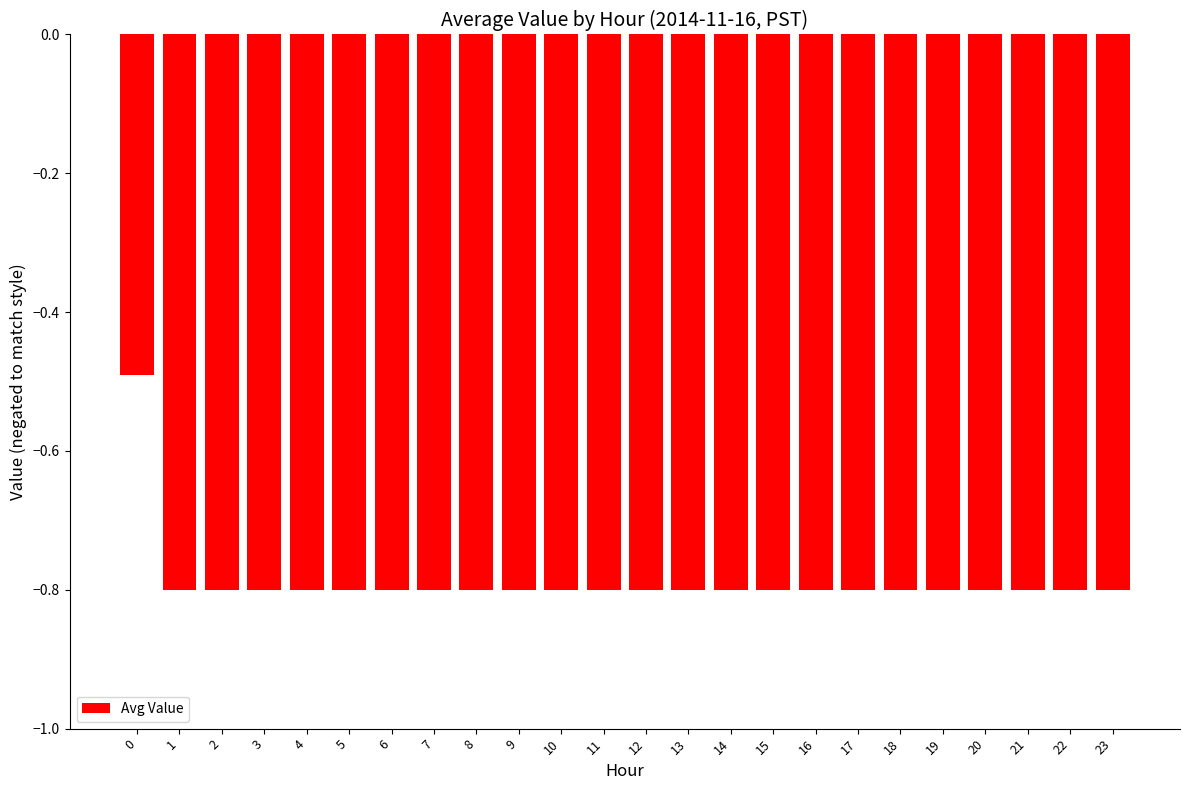

What is the smallest value displayed?

-0.8